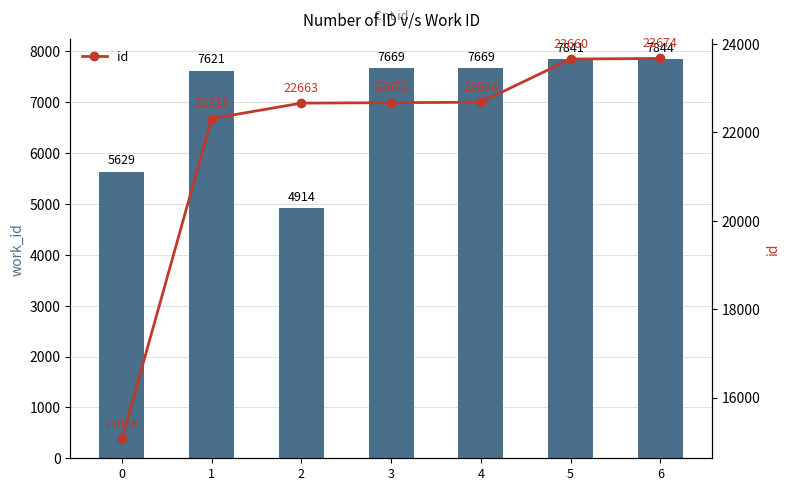

Rank the series at 0 from lowest to highest value.

work_id, id